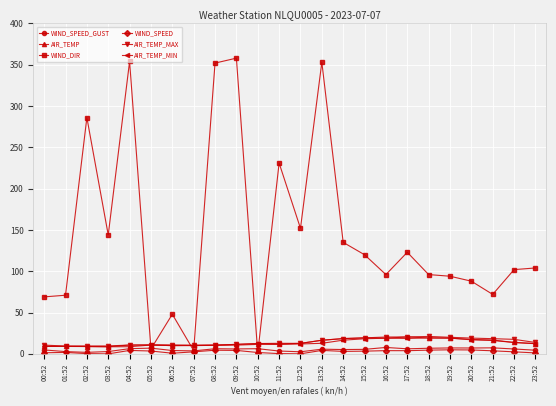

The value of WIND_SPEED_GUST at 17:52 is 6.1. True or false?

True